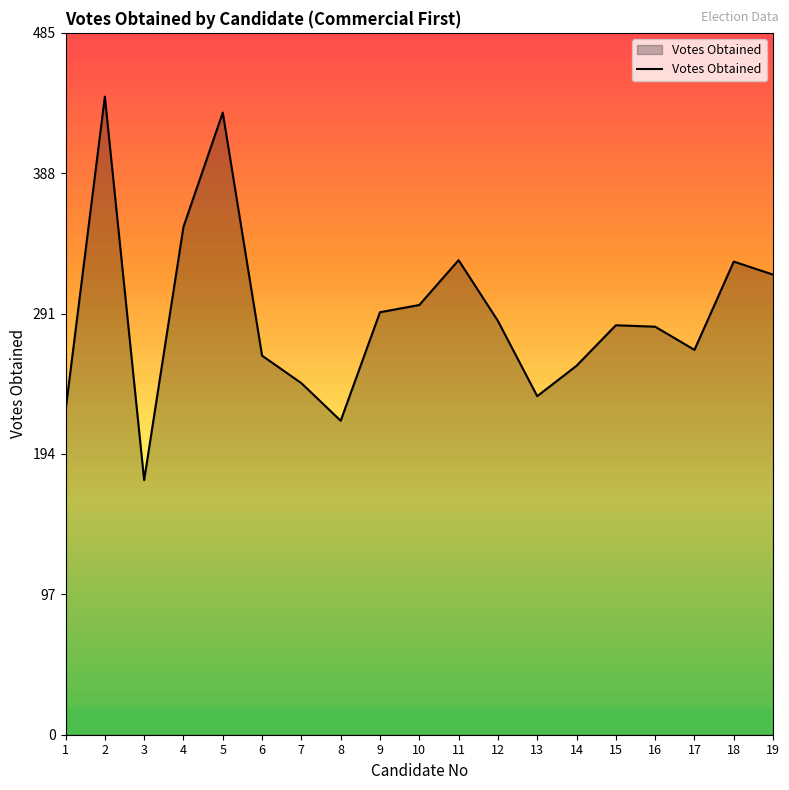

Read the value at 11.

328